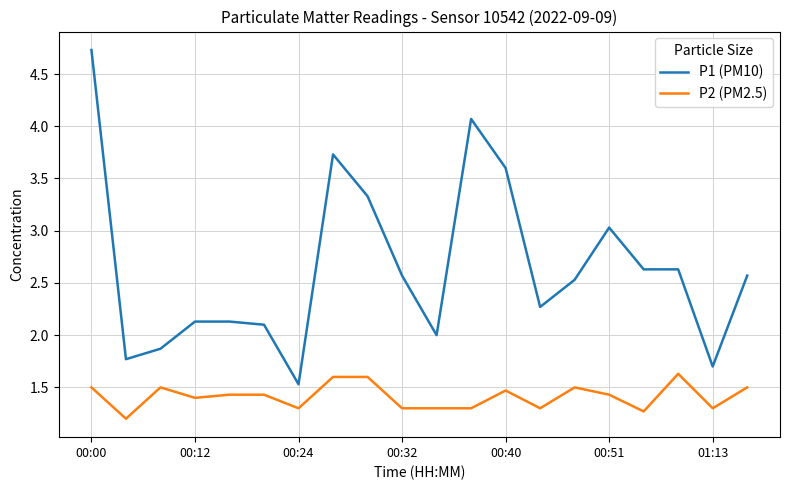

What is the lowest value of the P2 (PM2.5) series?

1.2